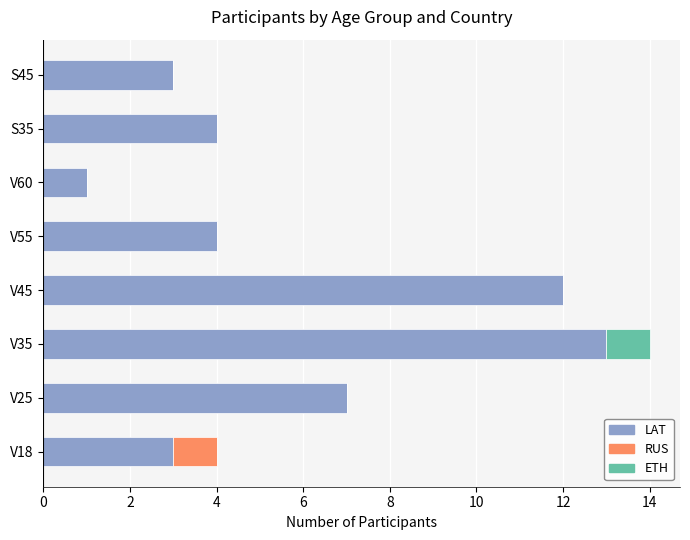

What is the total value across all series at V55?

4